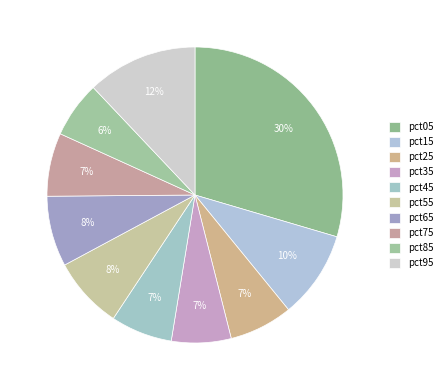

Which has a higher value, pct25 or pct75?

pct25